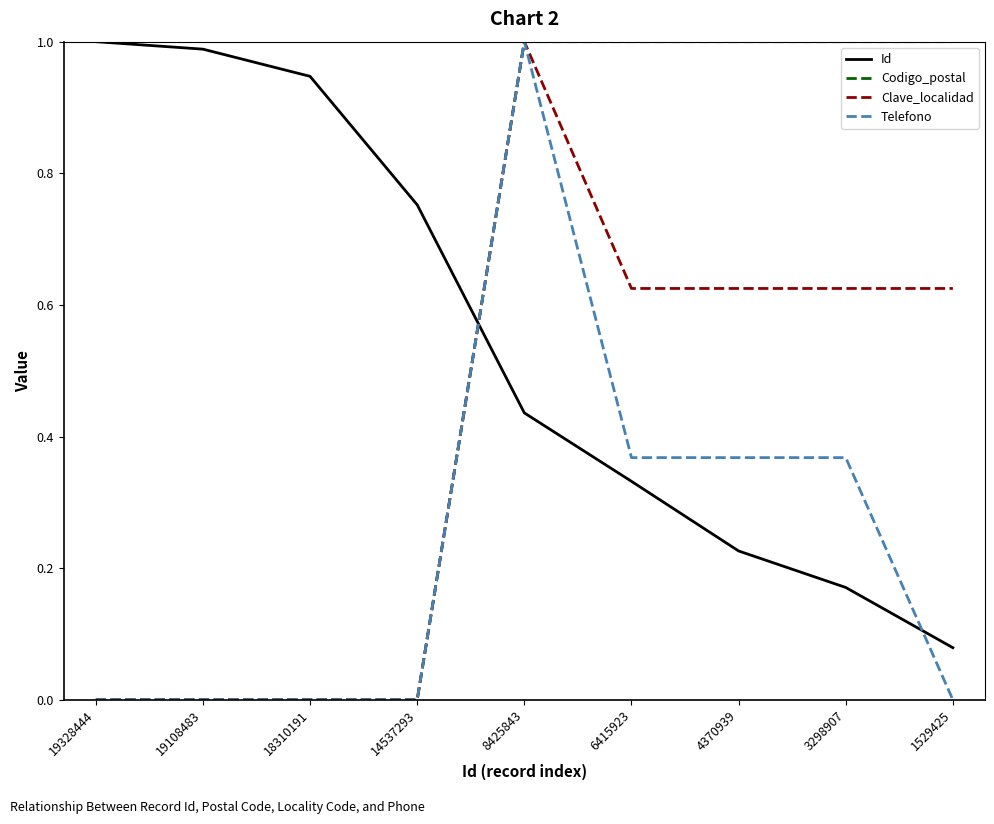

Between which two adjacent categories do Telefono and Id first intersect?

14537293 and 8425843